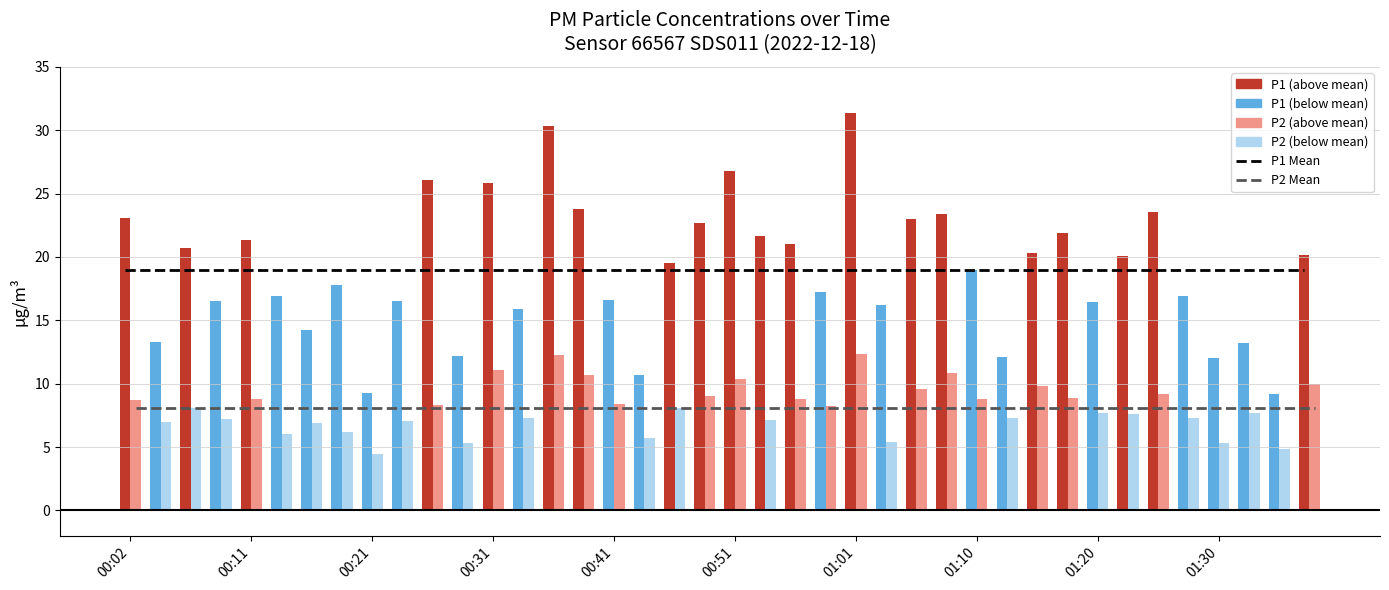

Which category has the lowest value in the P2 Mean series?

00:02